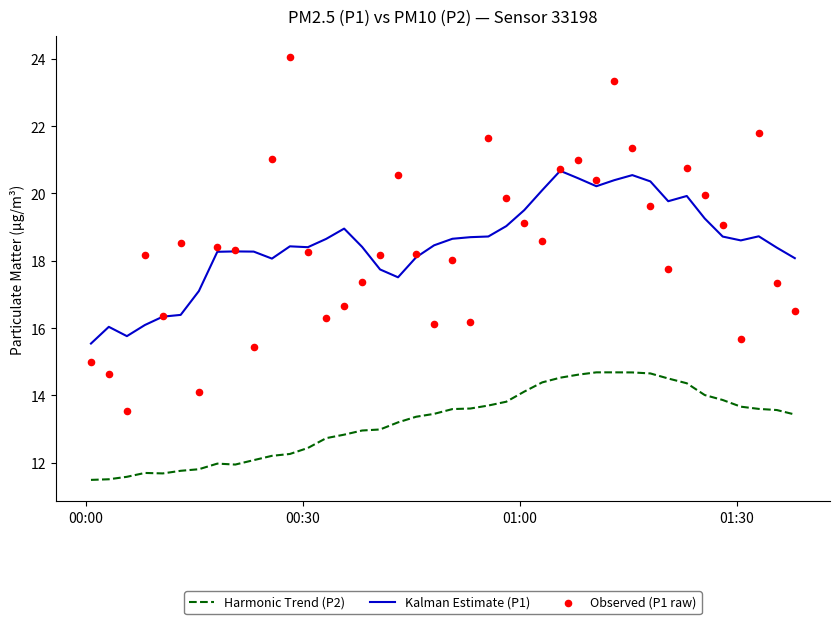

True or false: Kalman Estimate (P1) and Harmonic Trend (P2) cross at least once.

False